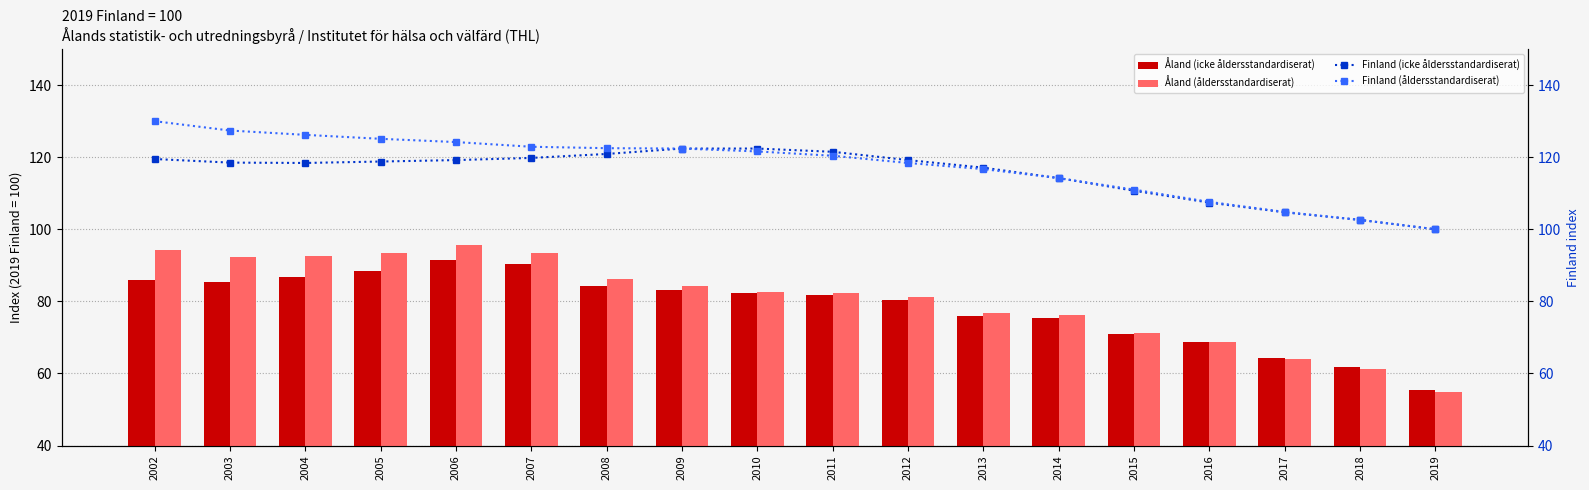

What is the value of the Finland (åldersstandardiserat) bar at the 4th from the left?

125.1